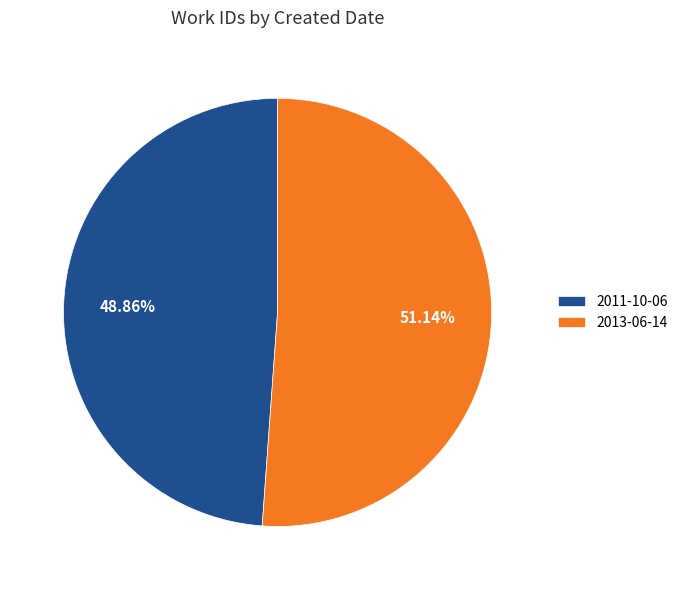

Which category accounts for the majority?

2013-06-14